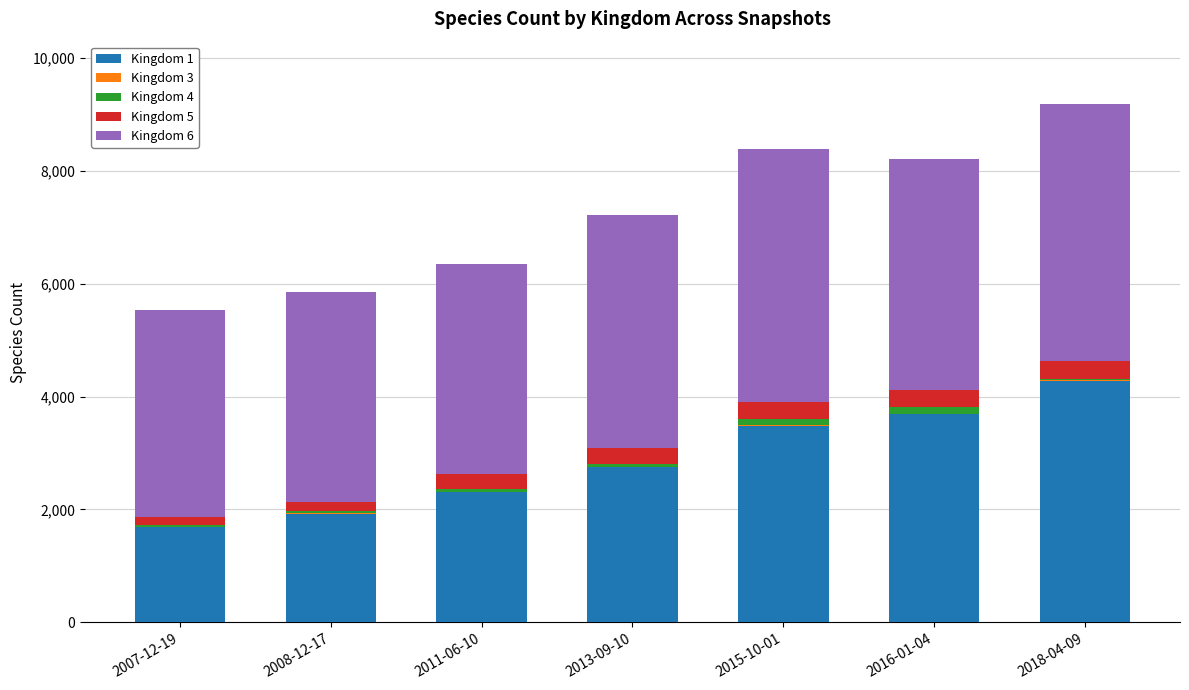

Read the Kingdom 5 value at 2016-01-04, to the nearest 10.

300